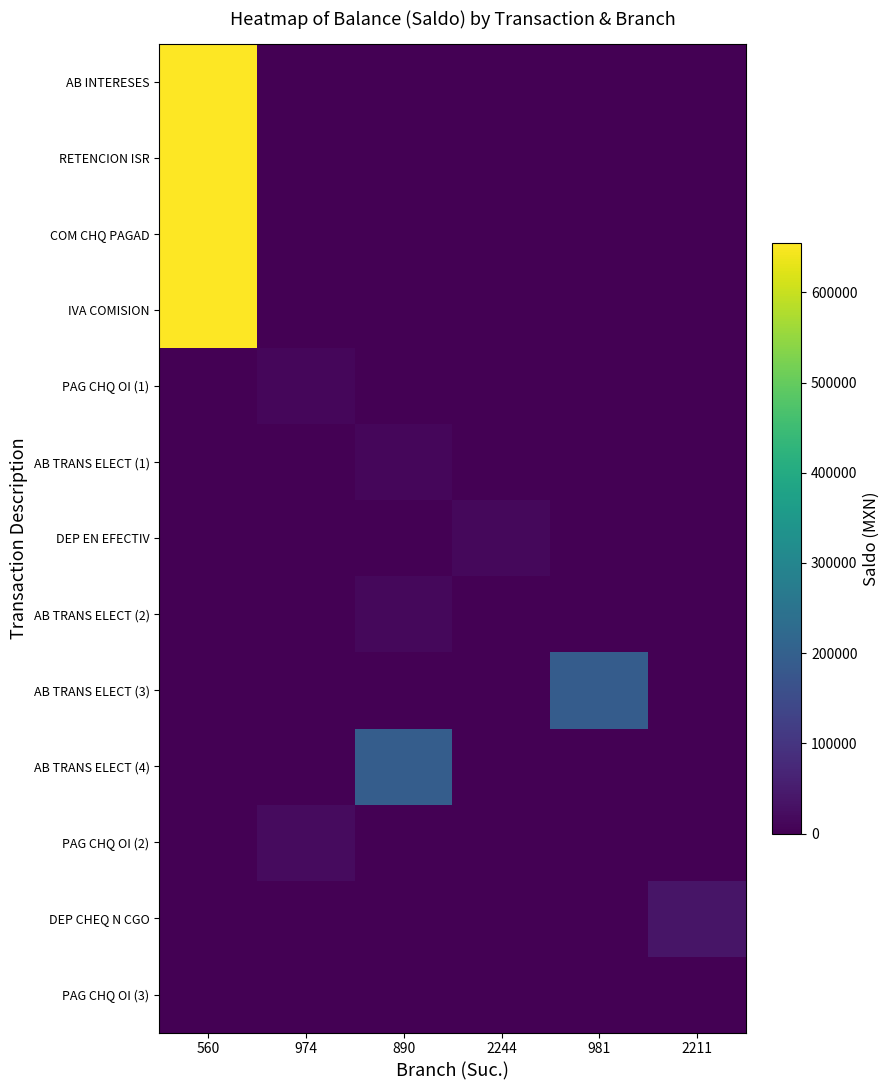

List the series in order of their peak value, highest first.

AB INTERESES, RETENCION ISR, COM CHQ PAGAD, IVA COMISION, AB TRANS ELECT (4), AB TRANS ELECT (3), DEP CHEQ N CGO, PAG CHQ OI (2), AB TRANS ELECT (2), DEP EN EFECTIV, AB TRANS ELECT (1), PAG CHQ OI (1), PAG CHQ OI (3)